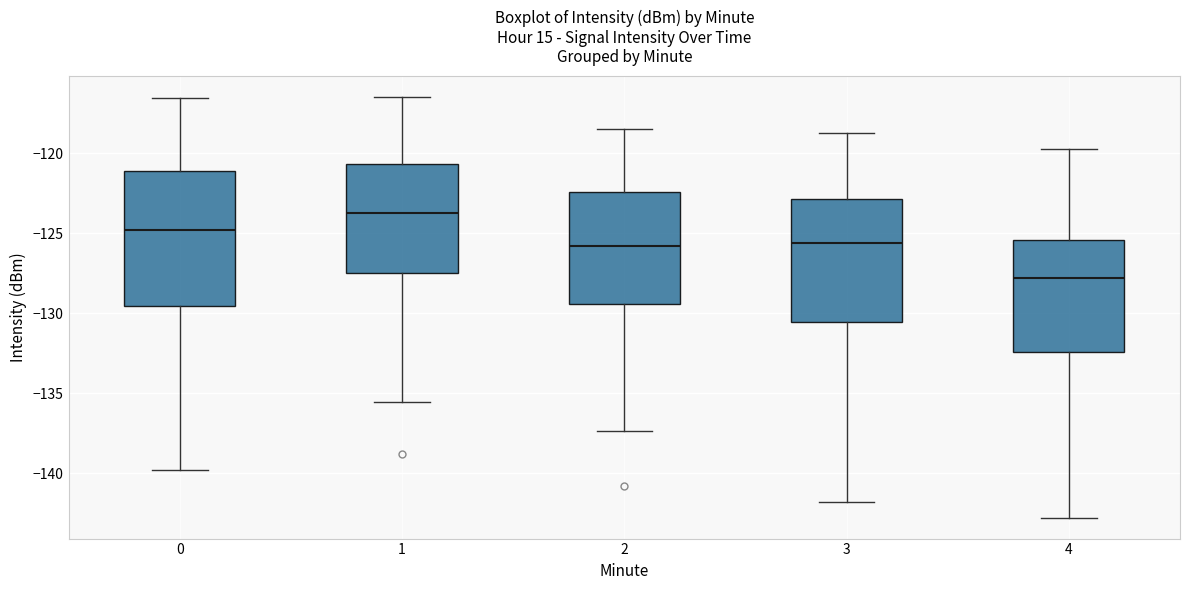

Which box has the highest median line?

1